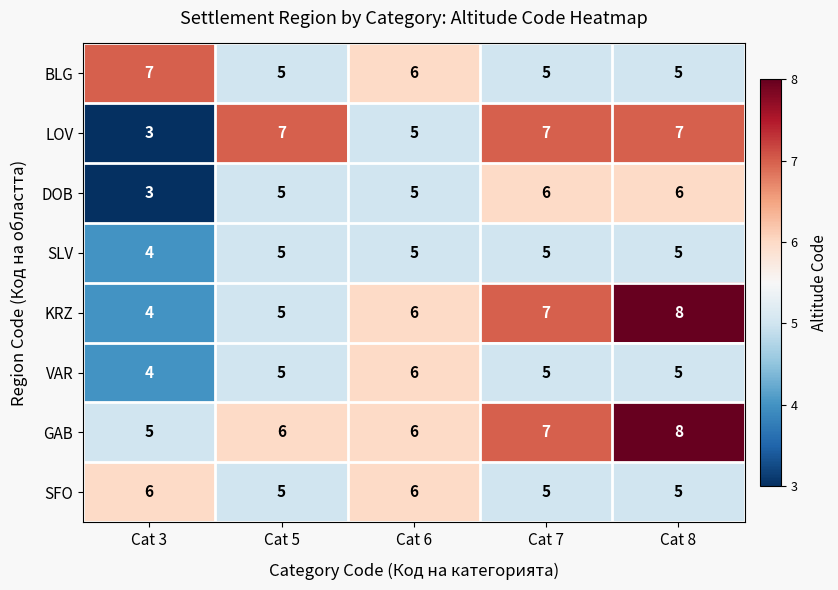

Is it true that GAB equals 1 at Cat 3?

False